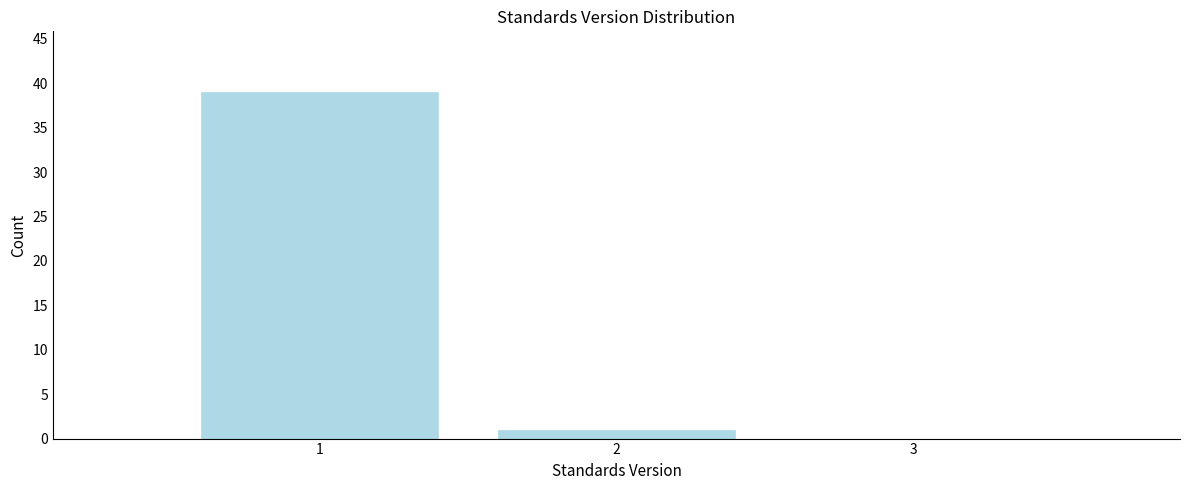

Reading left to right, transcribe all the data shown in this chart.

1=39	2=1	3=0